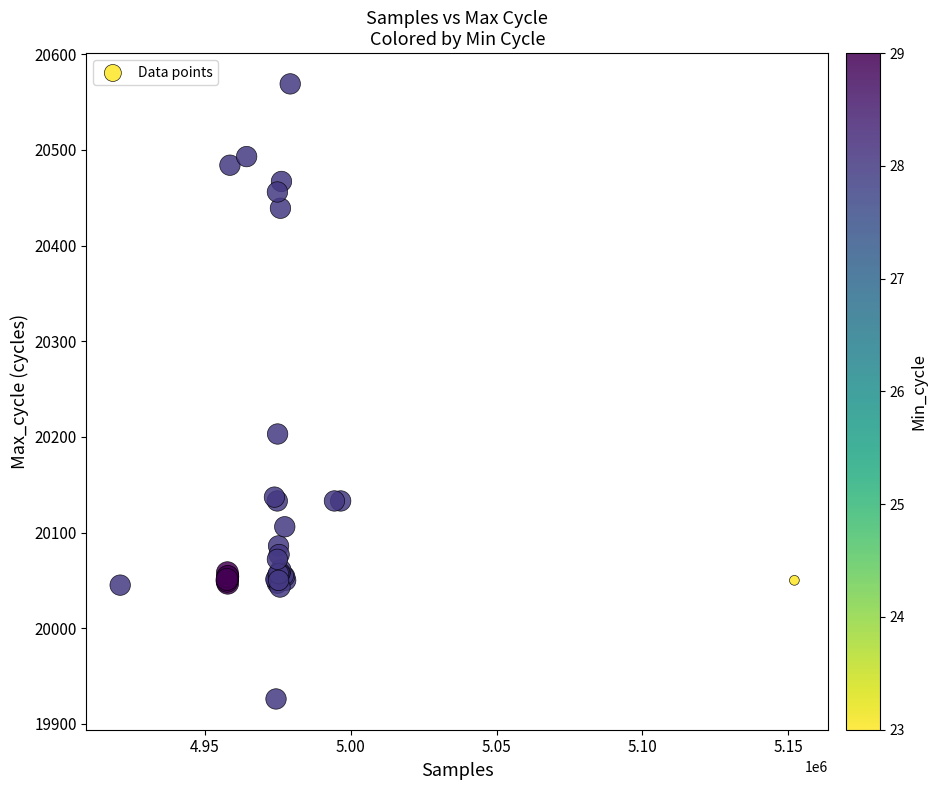

What Y value in the scatter plot is closest to 20247?

20203